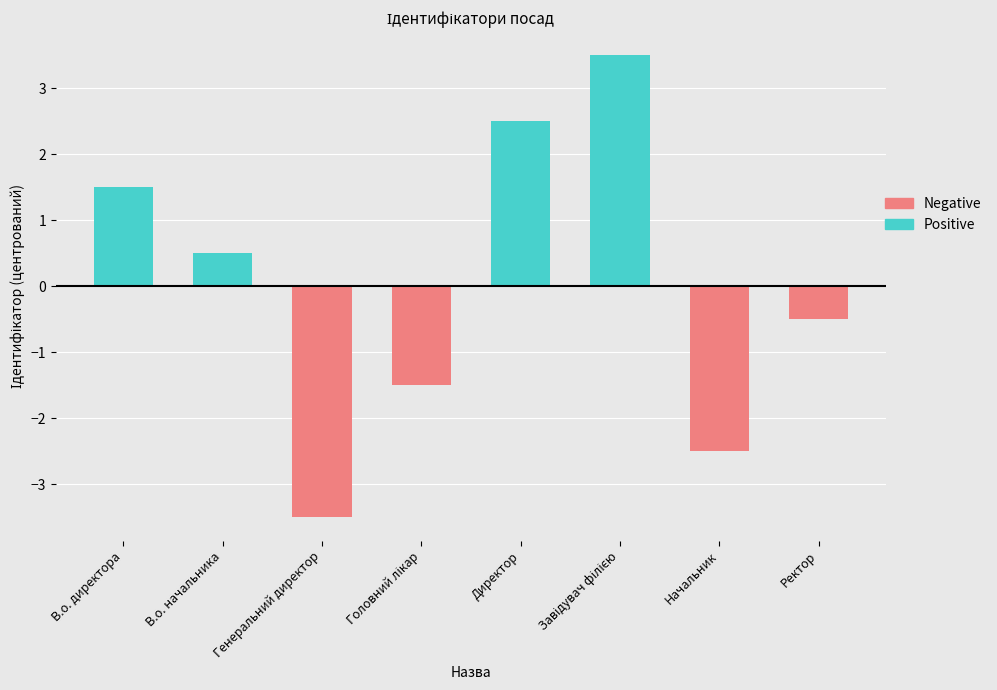

What is the difference between the maximum and minimum values?

7